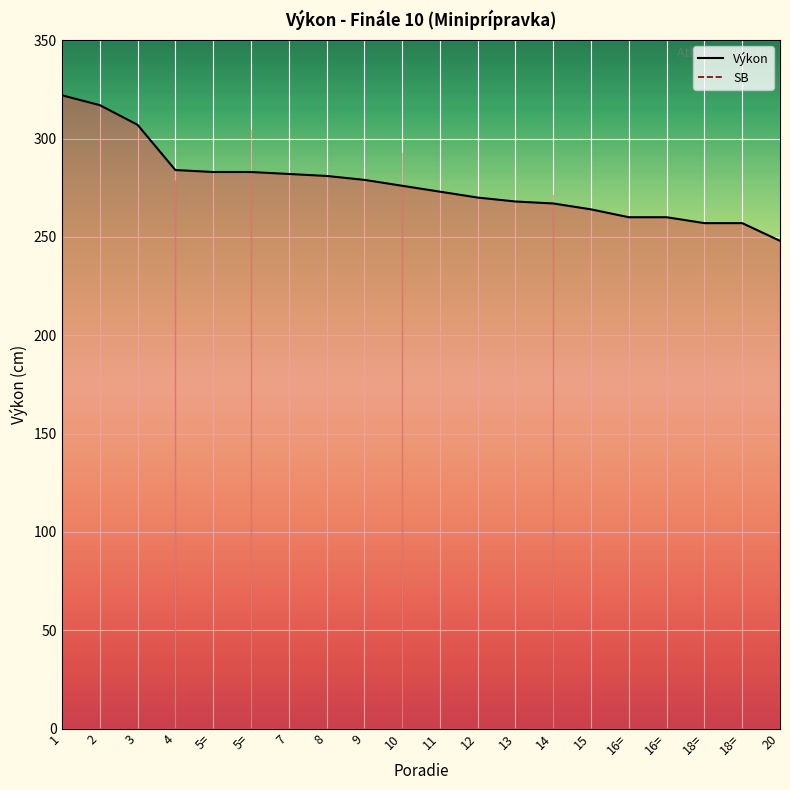

Which label corresponds to the largest value in the chart?

1